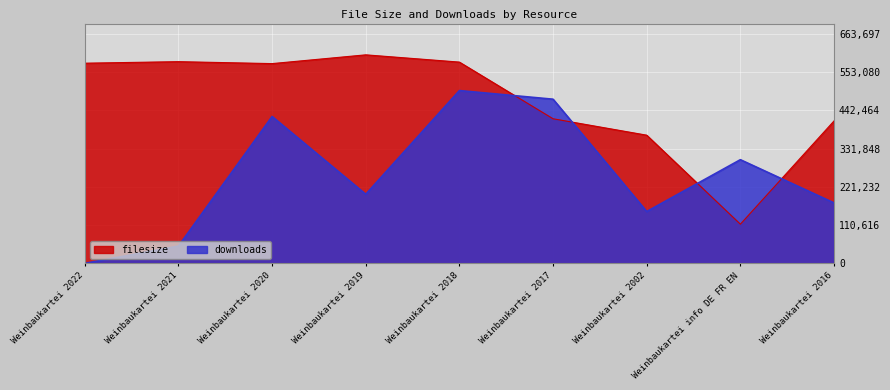

At which category is the sum across all series the highest?

Weinbaukartei 2018